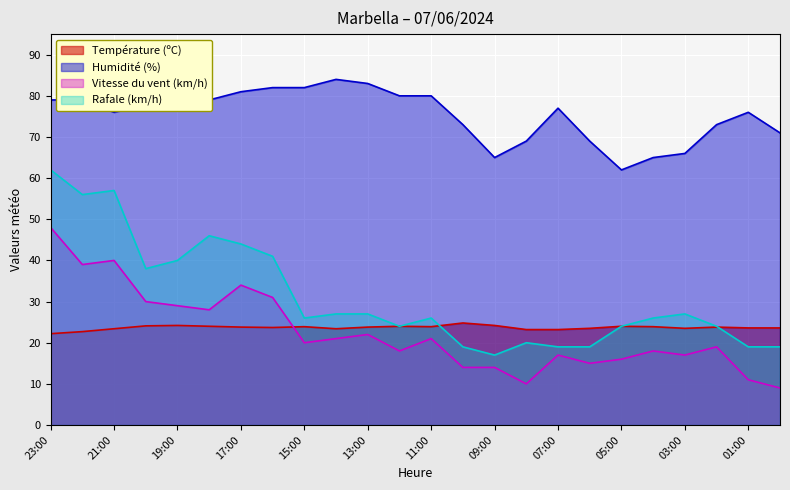

Reading right to left, list all the values displayed in this chart.

Température (ºC): 23.6	23.6	23.8	23.5	23.9	24.0	23.5	23.2	23.2	24.2	24.8	23.9	24.0	23.8	23.4	23.9	23.7	23.8	24.0	24.2	24.1	23.4	22.7	22.2
Humidité (%): 71.0	76.0	73.0	66.0	65.0	62.0	69.0	77.0	69.0	65.0	73.0	80.0	80.0	83.0	84.0	82.0	82.0	81.0	79.0	77.0	78.0	76.0	79.0	79.0
Vitesse du vent (km/h): 9.0	11.0	19.0	17.0	18.0	16.0	15.0	17.0	10.0	14.0	14.0	21.0	18.0	22.0	21.0	20.0	31.0	34.0	28.0	29.0	30.0	40.0	39.0	48.0
Rafale (km/h): 19.0	19.0	24.0	27.0	26.0	24.0	19.0	19.0	20.0	17.0	19.0	26.0	24.0	27.0	27.0	26.0	41.0	44.0	46.0	40.0	38.0	57.0	56.0	62.0